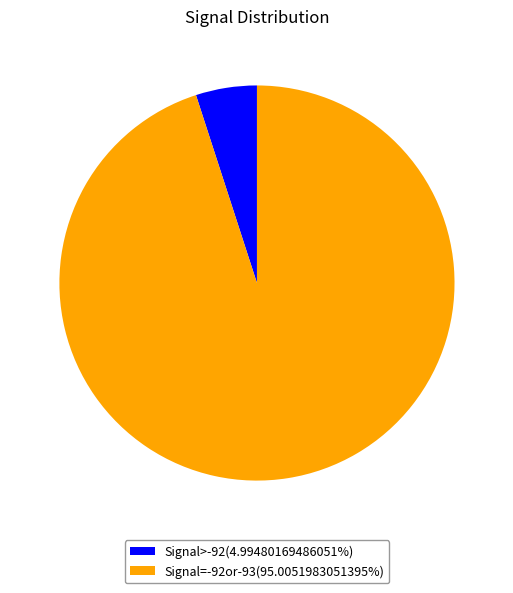

Is Signal=-92or-93(95.0051983051395%) the majority of the pie?

Yes